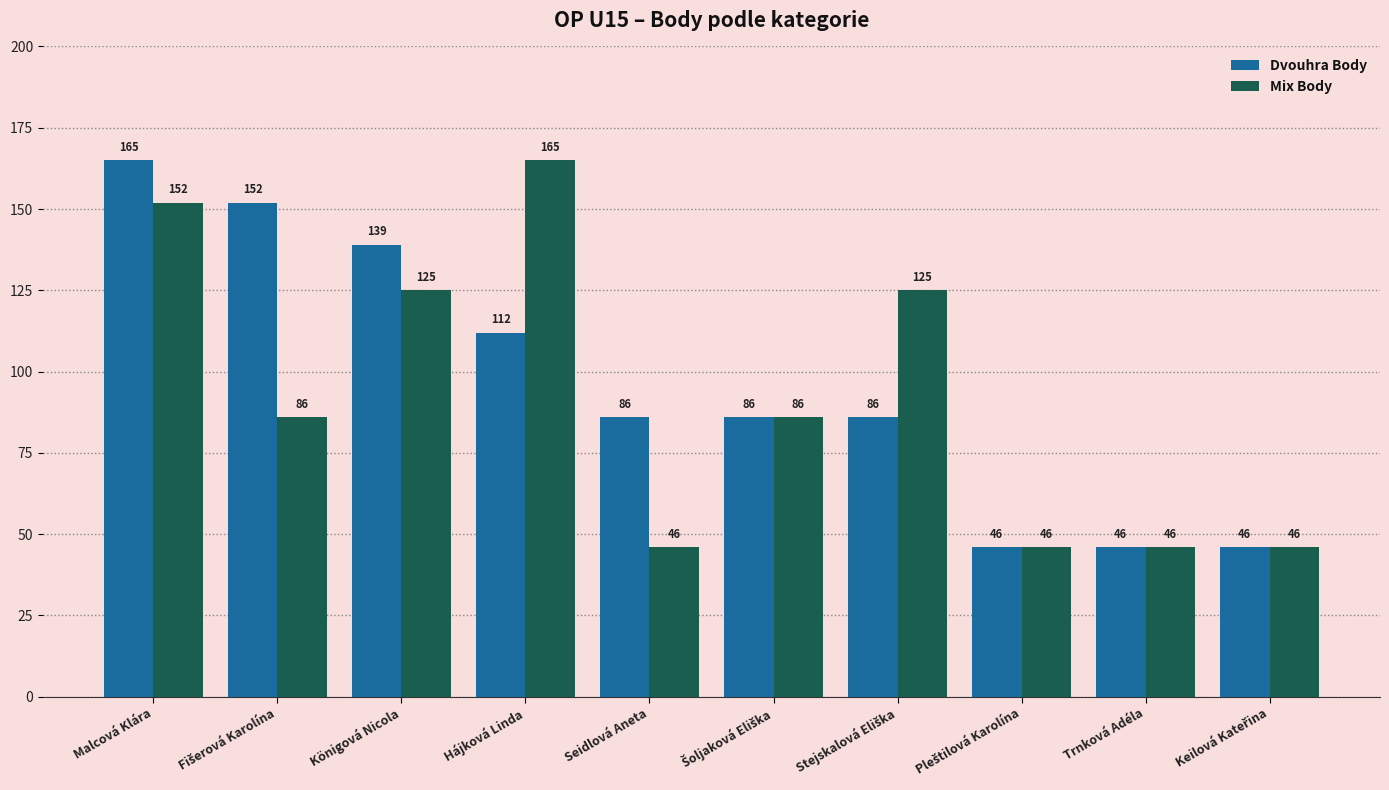

How many Dvouhra Body values are between 46 and 139?

8